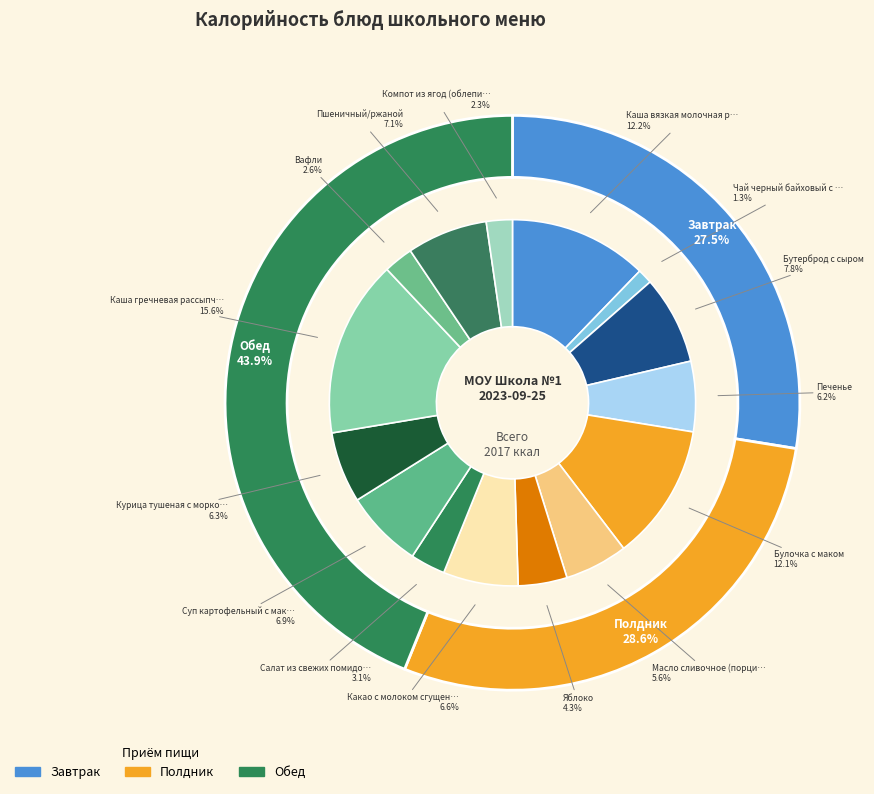

Rank the categories by value from lowest to highest.

Чай черный байховый с сахаром, Компот из ягод (облепиха), Вафли, Салат из свежих помидоров и огурцов, Яблоко, Масло сливочное (порциями), Печенье, Курица тушеная с морковью, Какао с молоком сгущеным, Суп картофельный с макаронными изделиями, Пшеничный/ржаной, Бутерброд с сыром, Булочка с маком, Каша вязкая молочная рисовая, Каша гречневая рассыпчатая